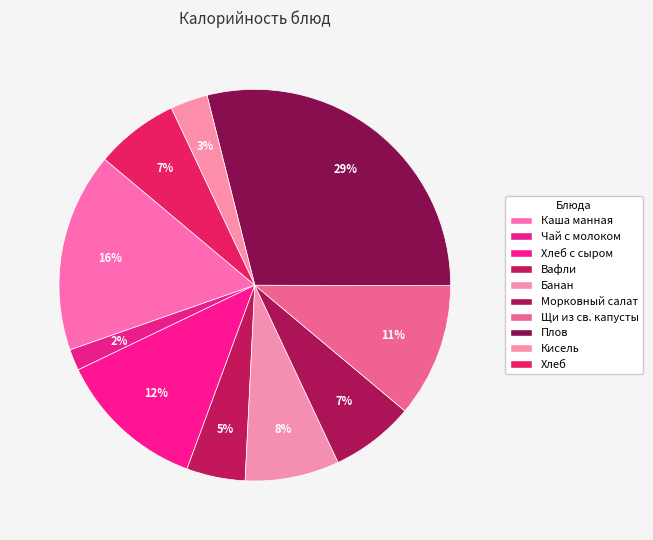

Does Хлеб с сыром represent more than half of the total?

No